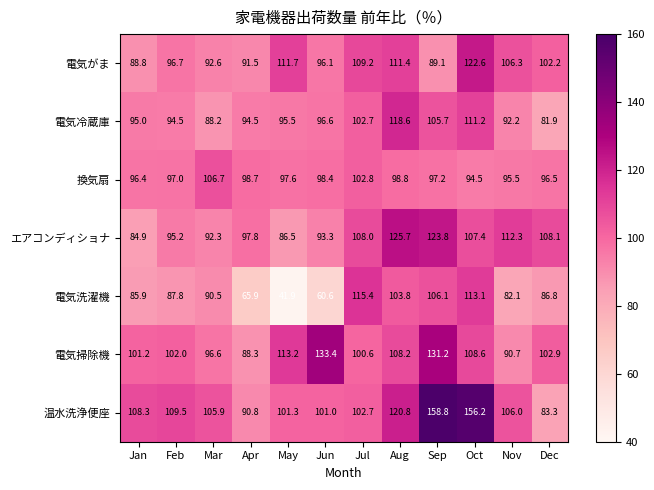

What is the maximum value for 電気洗濯機?

115.4